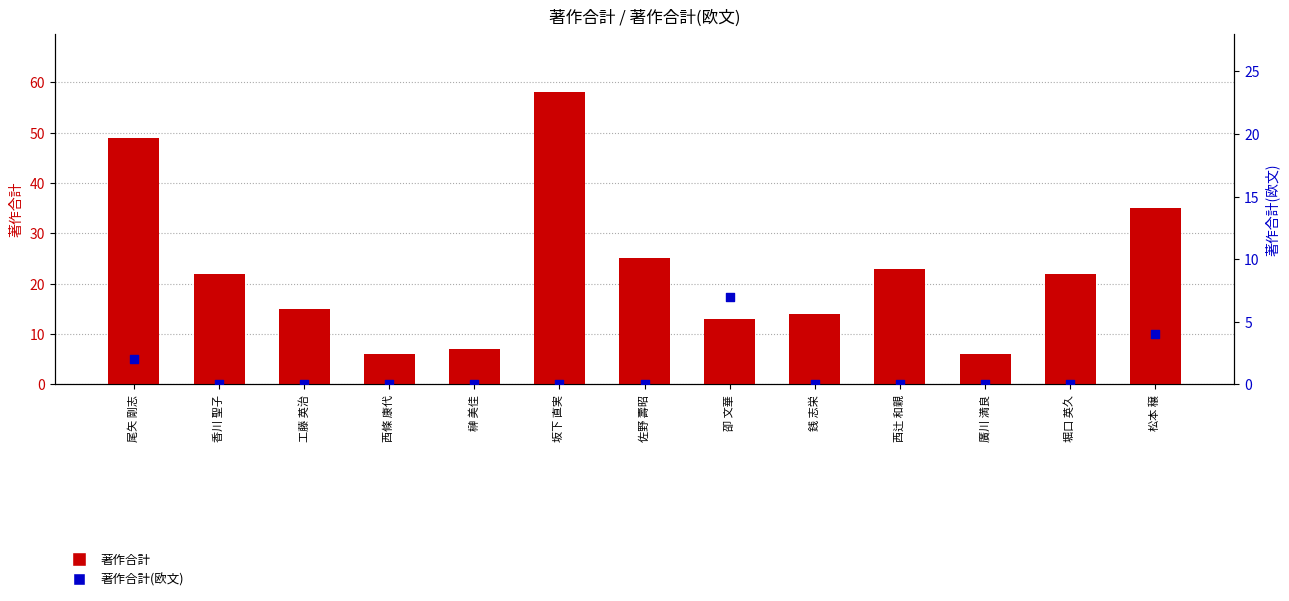

What are all the series names shown in the legend?

著作合計, 著作合計(欧文)